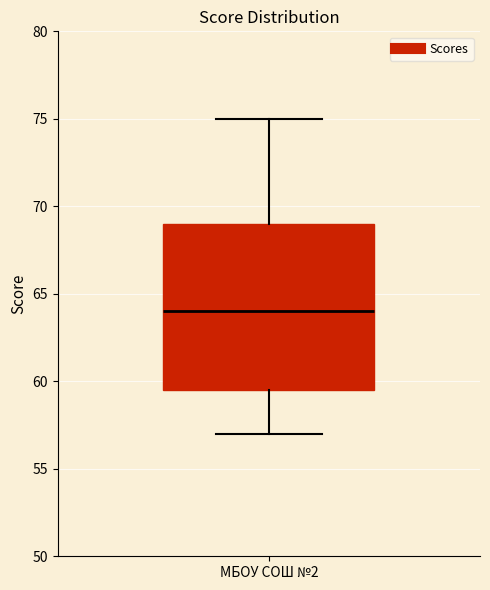

Read this box plot against the y-axis: the position of the median line, the range covered by the box, and the ends of both whiskers. The values are not printed on the chart, so give them approximately, as read against the axis.

median 64.0, box 59.5 to 69.0, whiskers 57.0 to 75.0